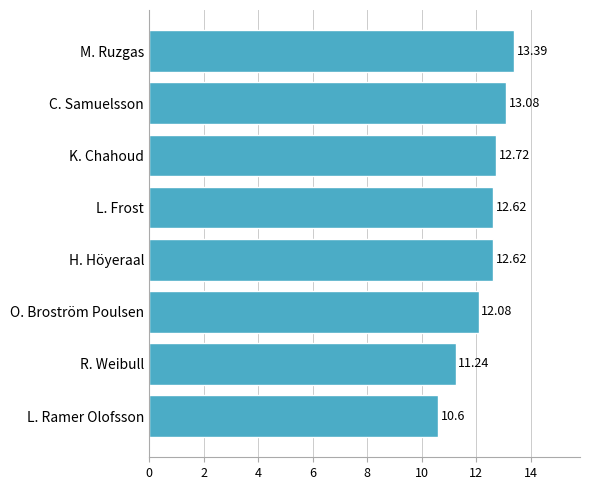

What is the sum of the values at K. Chahoud and L. Frost?

25.3